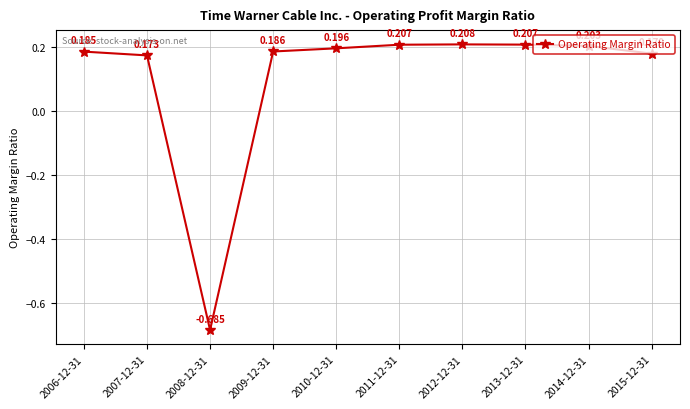

What is the approximate value at 2007-12-31?

0.2